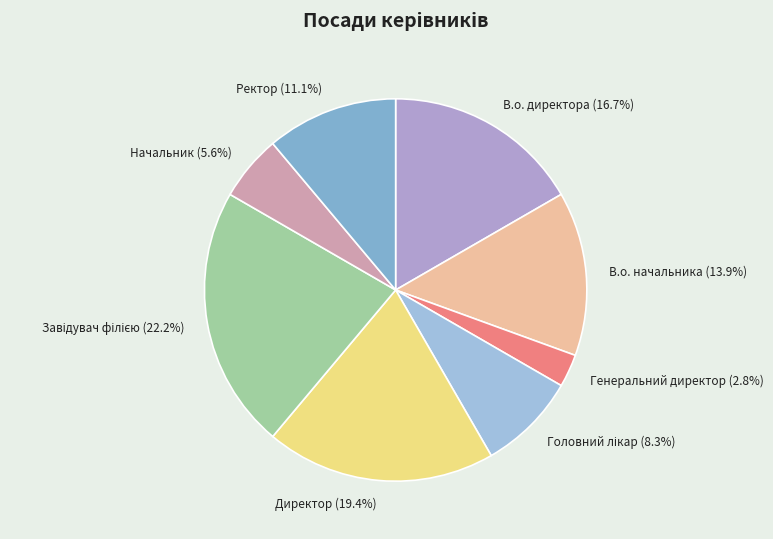

Does any single category account for the majority?

No